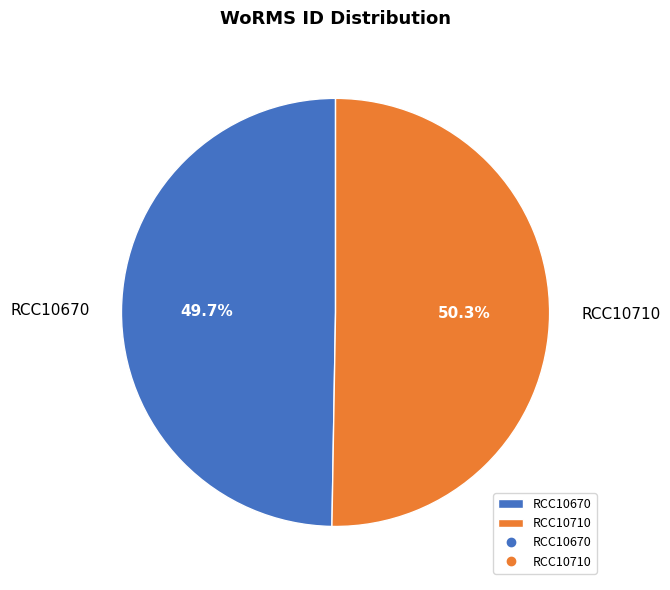

How many segments does this pie chart have?

2